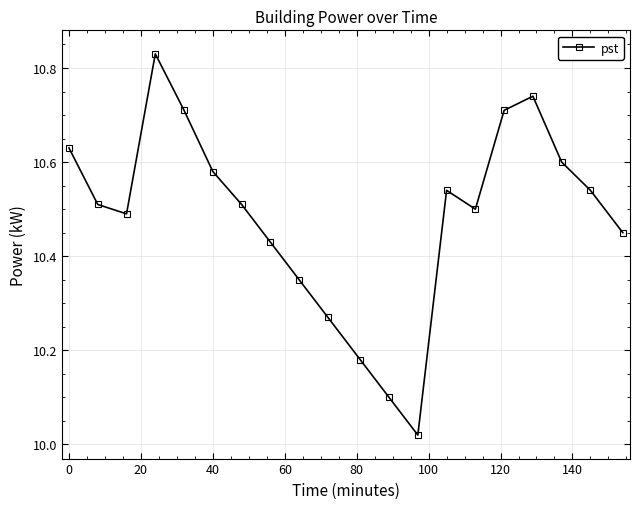

What is the difference between the second highest and second lowest values?

0.6